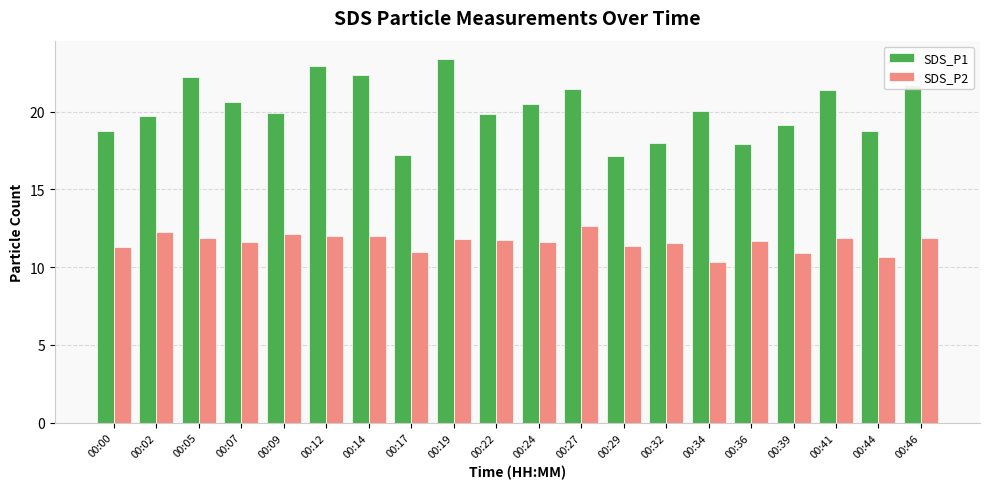

The value of SDS_P1 at 00:41 is 21.4. True or false?

True